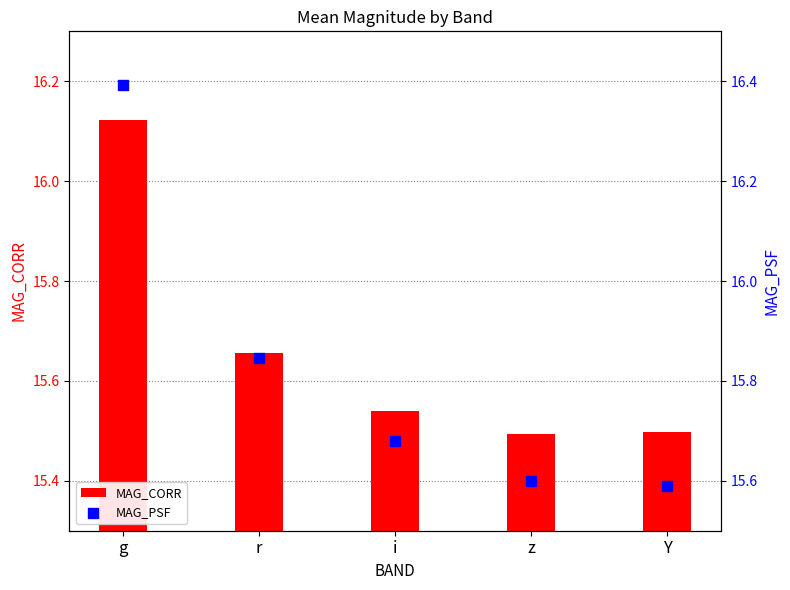

Which series contains the highest Y value?

MAG_PSF